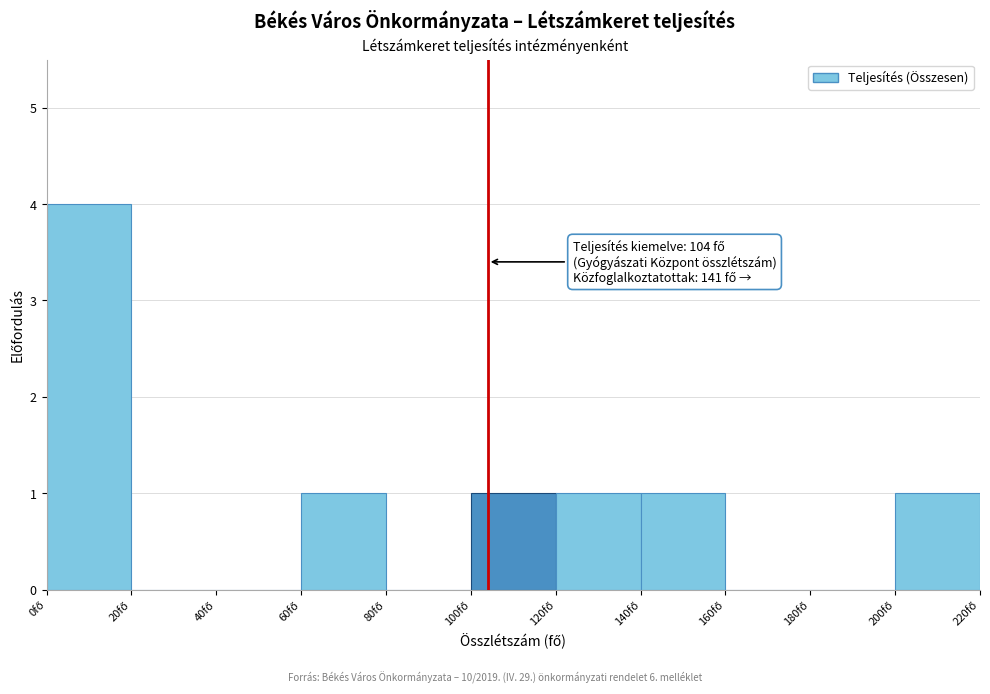

Which range on the x-axis has the tallest bar?

0 to 20